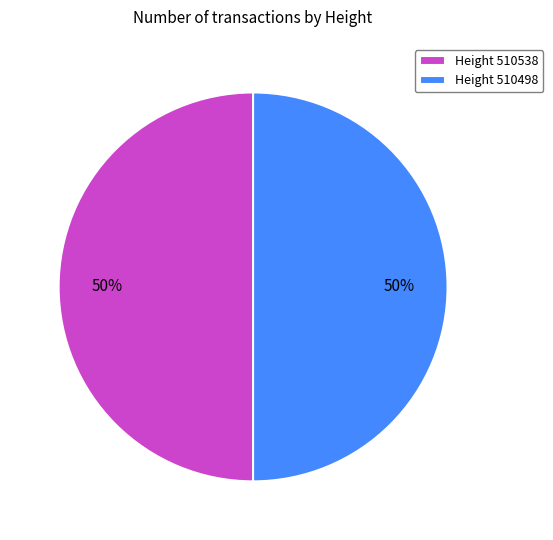

Approximately how many times larger is the value at Height 510498 compared to Height 510538?

1.0